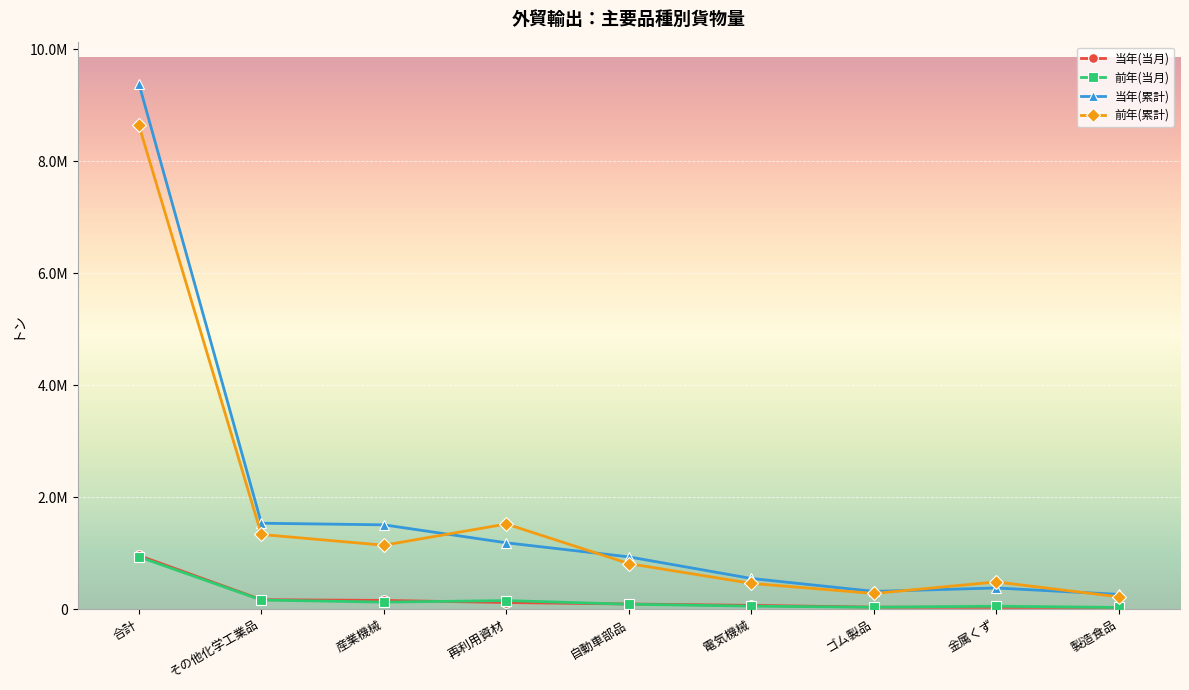

Which has a higher value, 再利用資材 or 産業機械?

産業機械